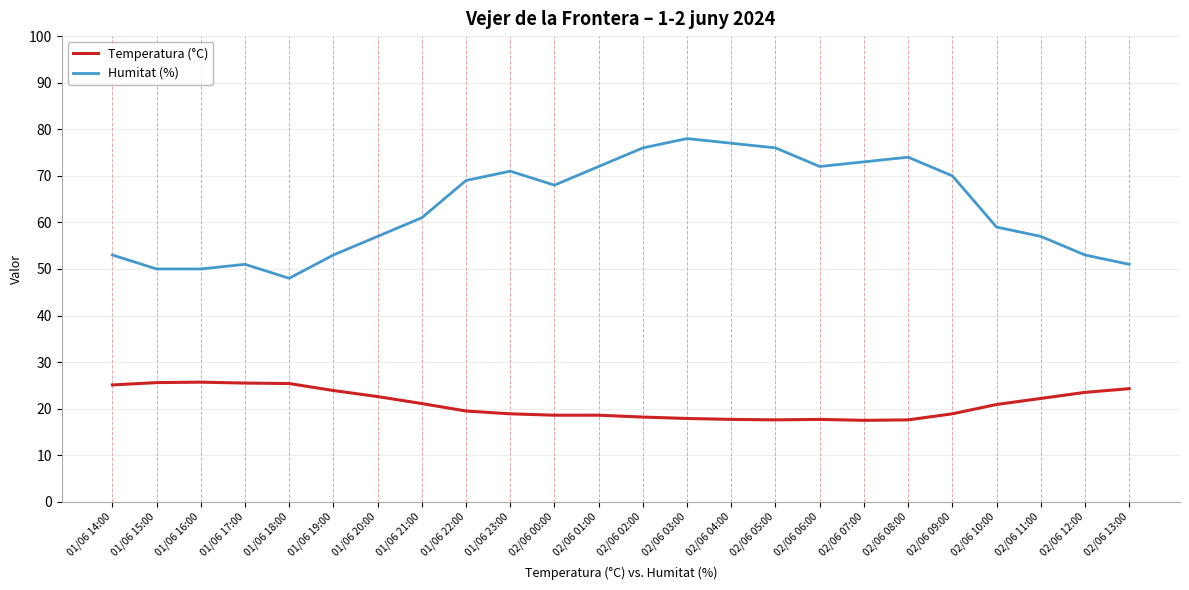

Which series has the largest total across all categories?

Humitat (%)